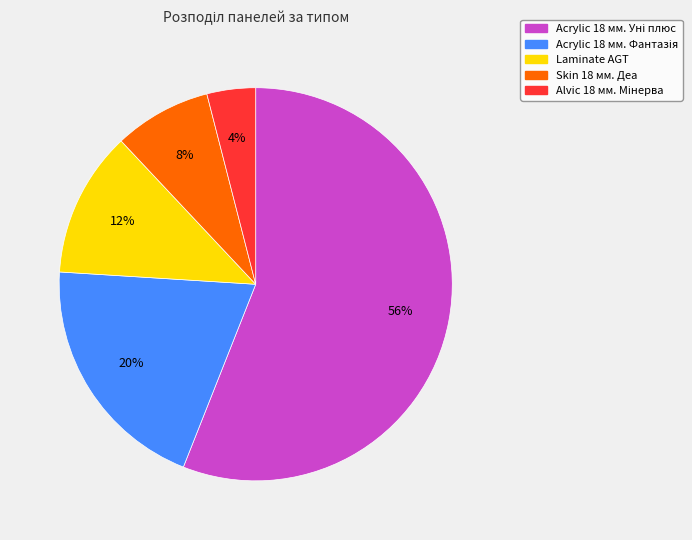

Does any single category account for the majority?

Yes